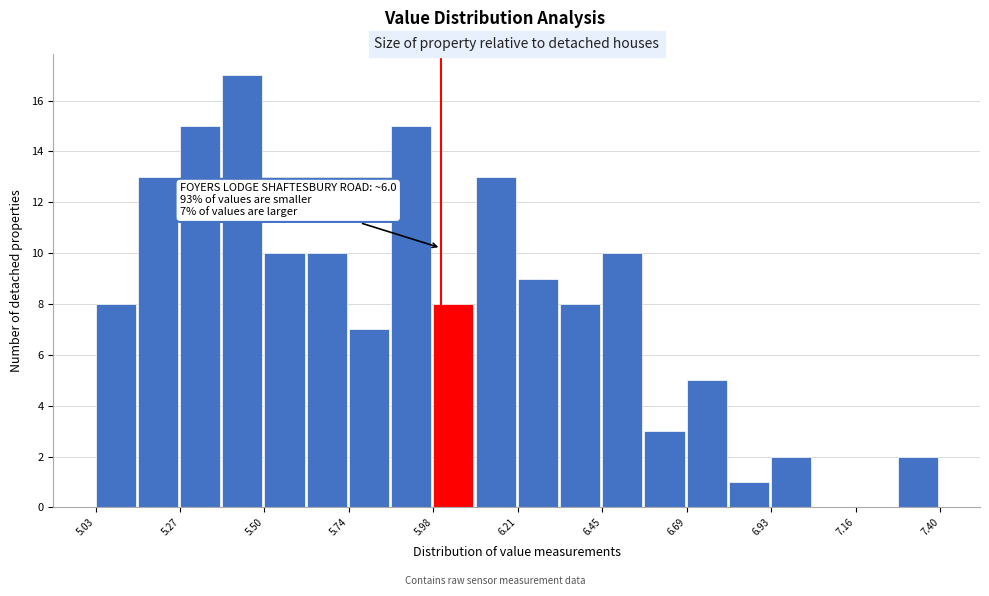

Around what value on the x-axis is the tallest bar? Give the approximate position of its centre, as read against the axis.

5.45